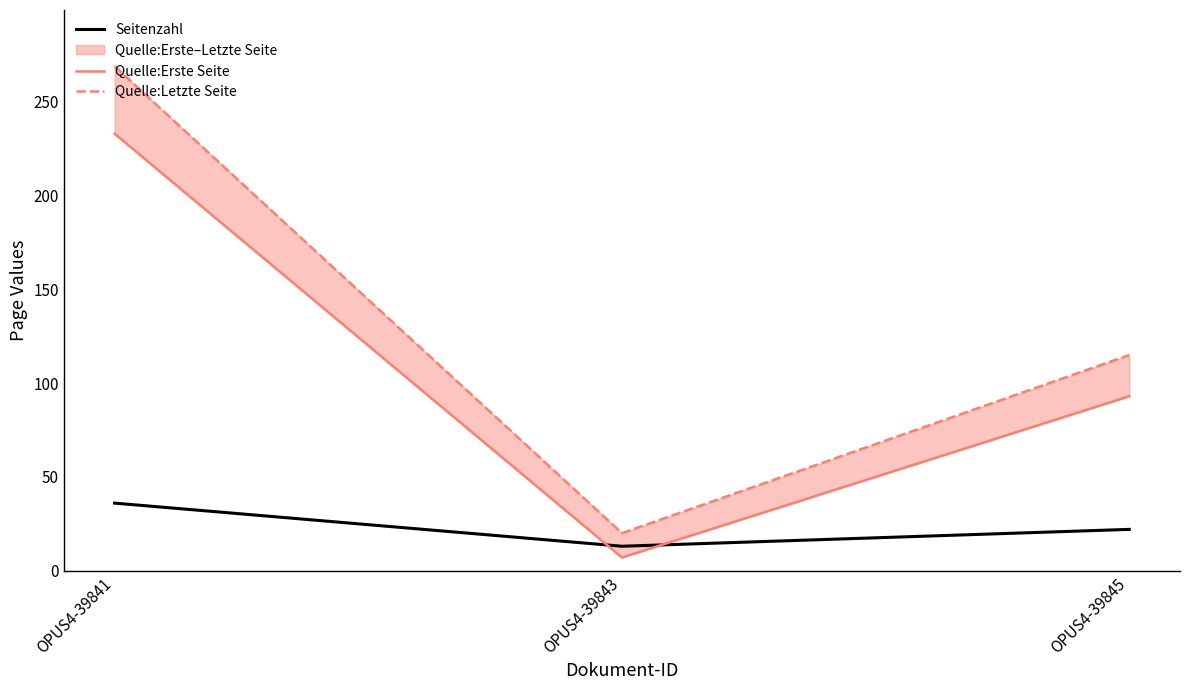

Rank the series by their average value, from highest to lowest.

Quelle:Letzte Seite, Quelle:Erste Seite, Seitenzahl